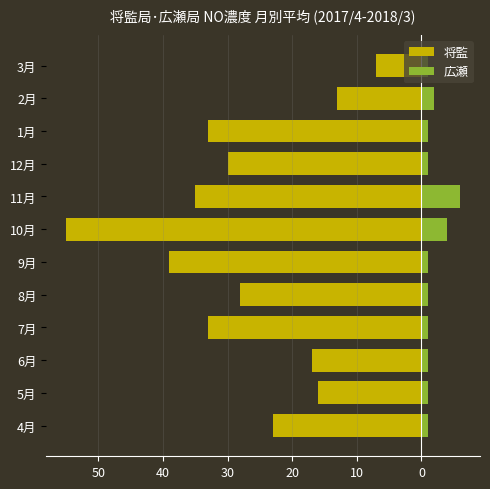

Between 10月 and 2月, which series saw the biggest shift?

将監